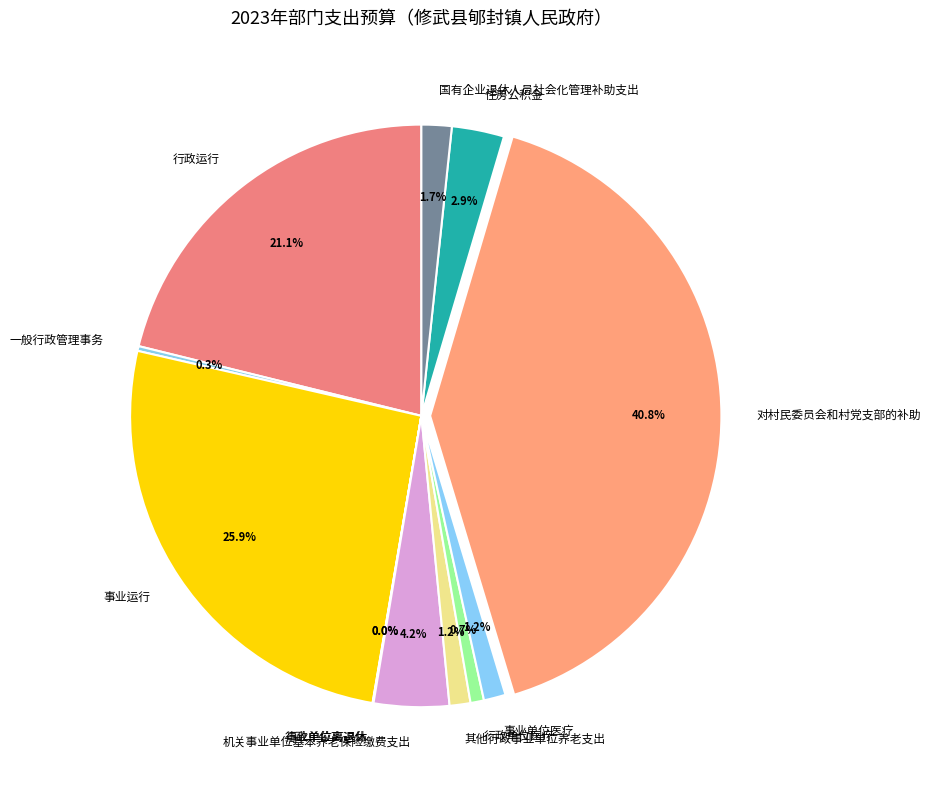

Which category has the biggest portion of the pie?

对村民委员会和村党支部的补助